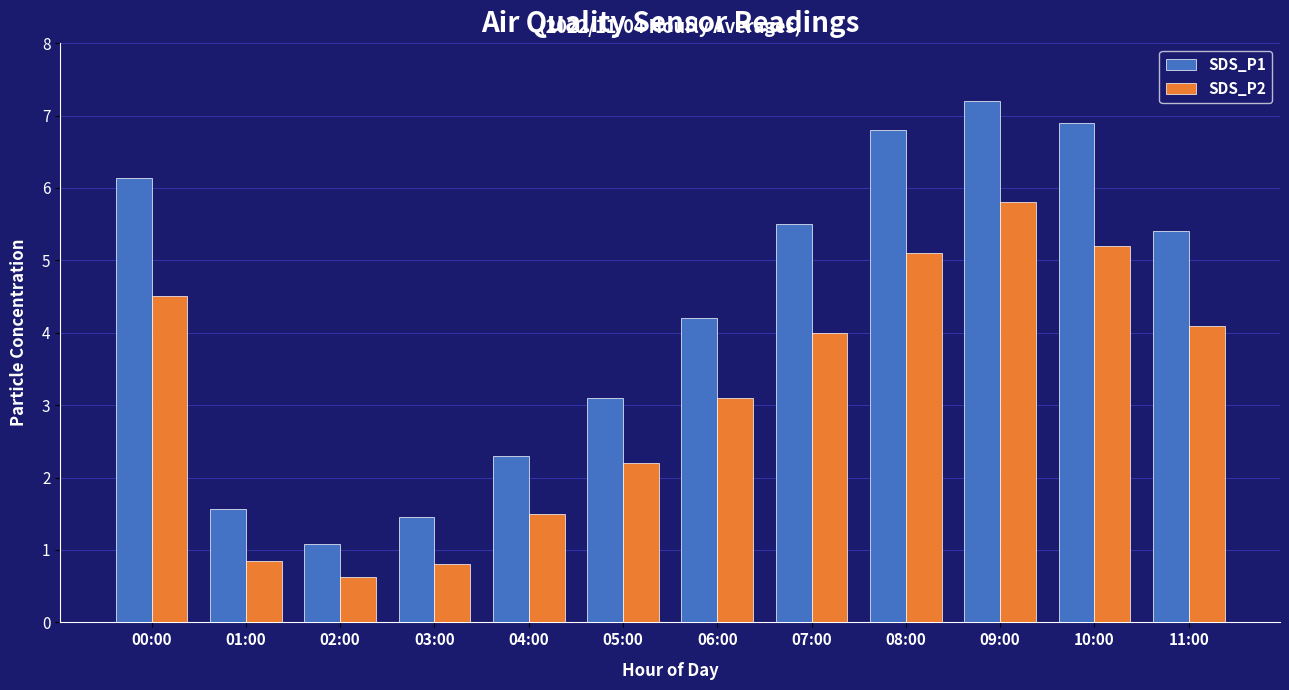

At which label is SDS_P2 closest to 3?

06:00